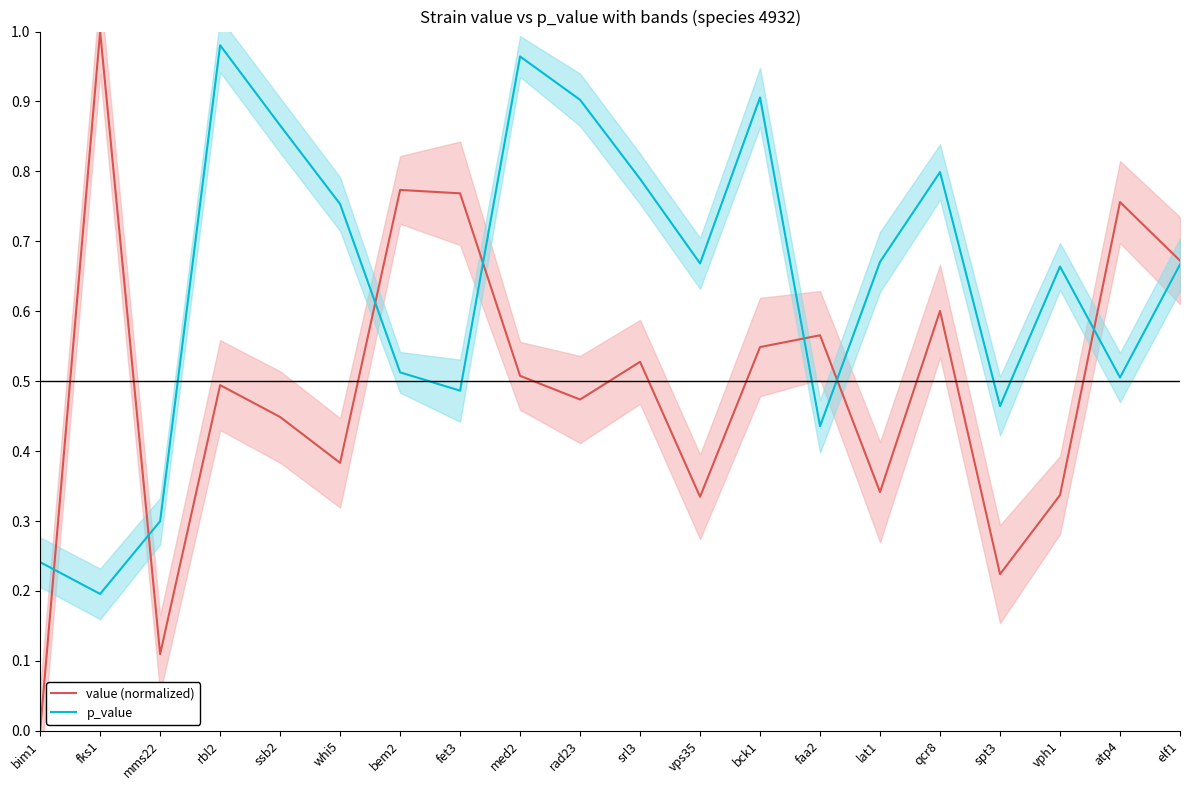

What is the total value across all series at bck1?

1.5